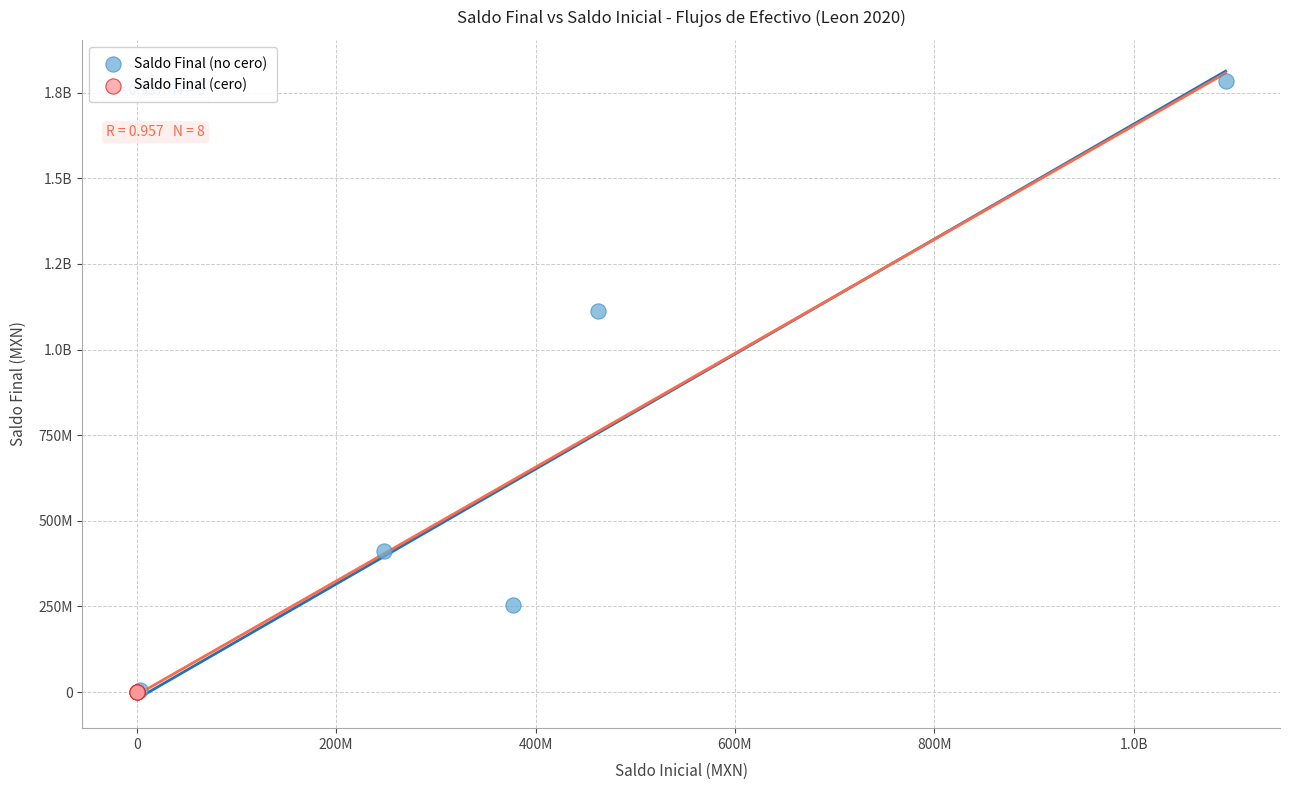

What are all the series names shown in the legend?

Saldo Final (no cero), Saldo Final (cero)